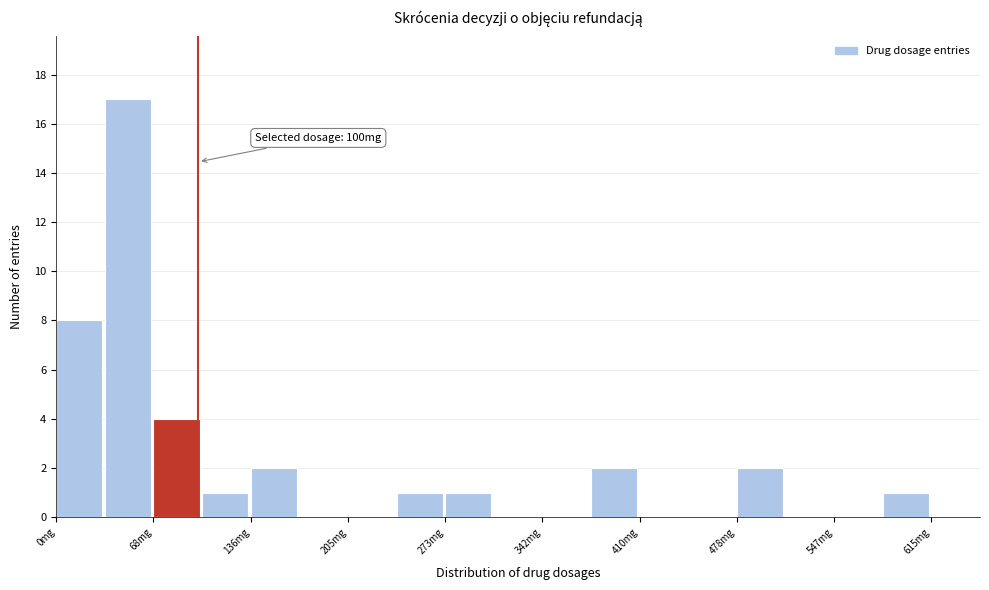

Read against the x-axis, roughly where is the centre of the tallest bar?

50